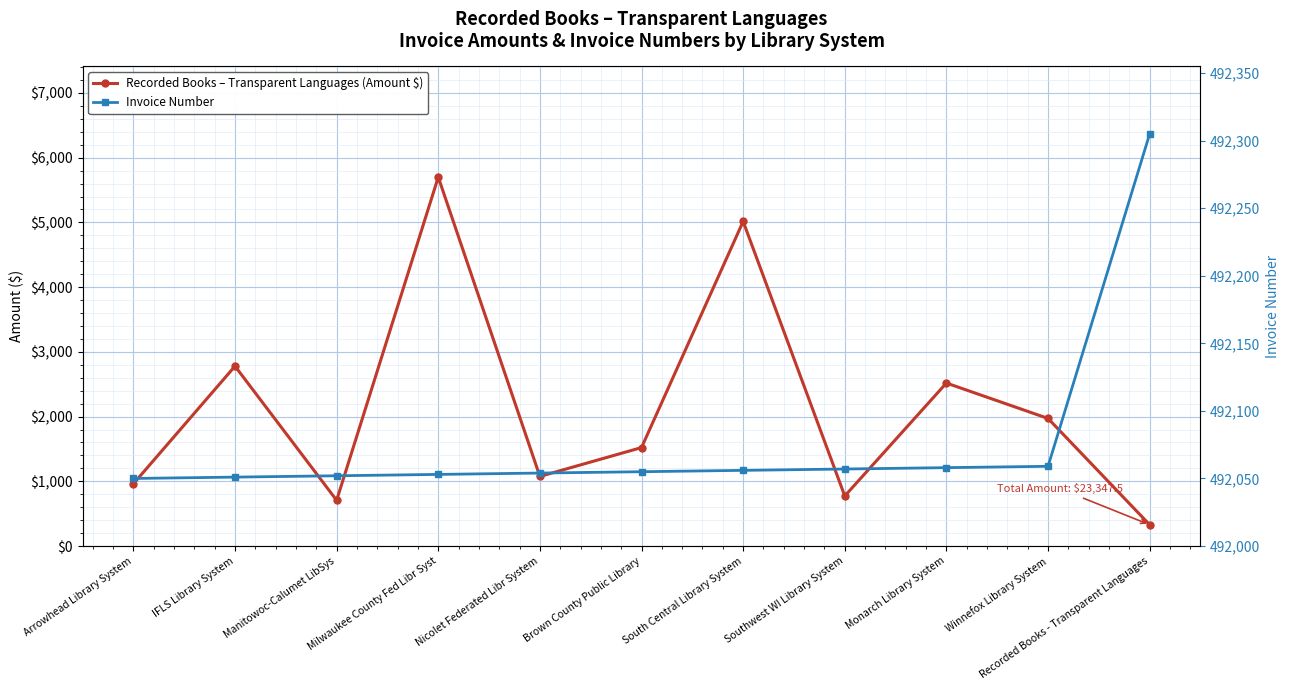

True or false: Invoice Number and Recorded Books – Transparent Languages (Amount $) cross at least once.

False